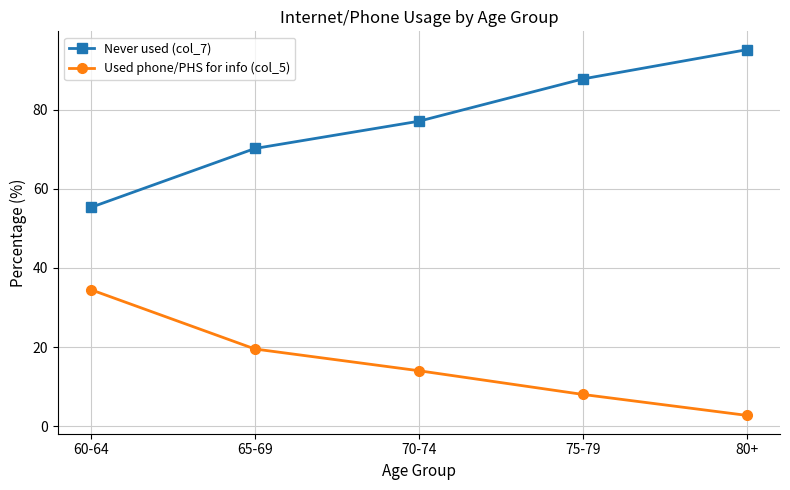

What is the difference between the maximum and minimum values in the Used phone/PHS for info (col_5) series?

31.8